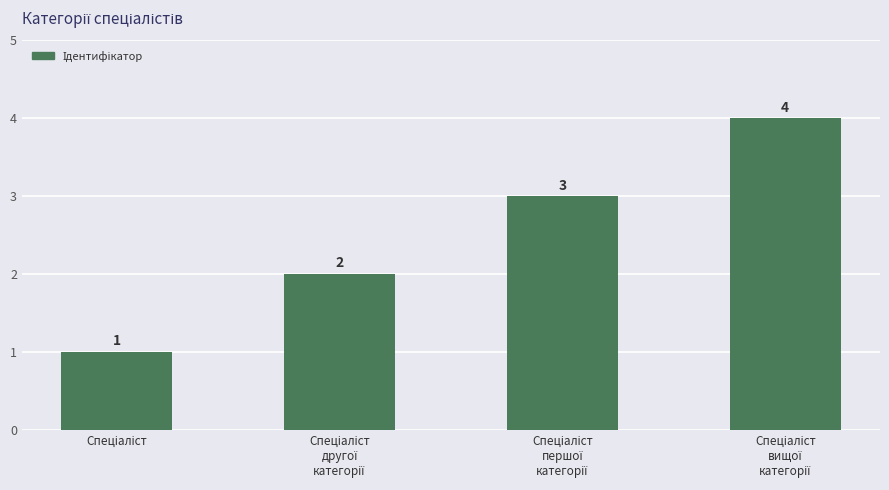

What is the value of the 2nd bar from the left?

2